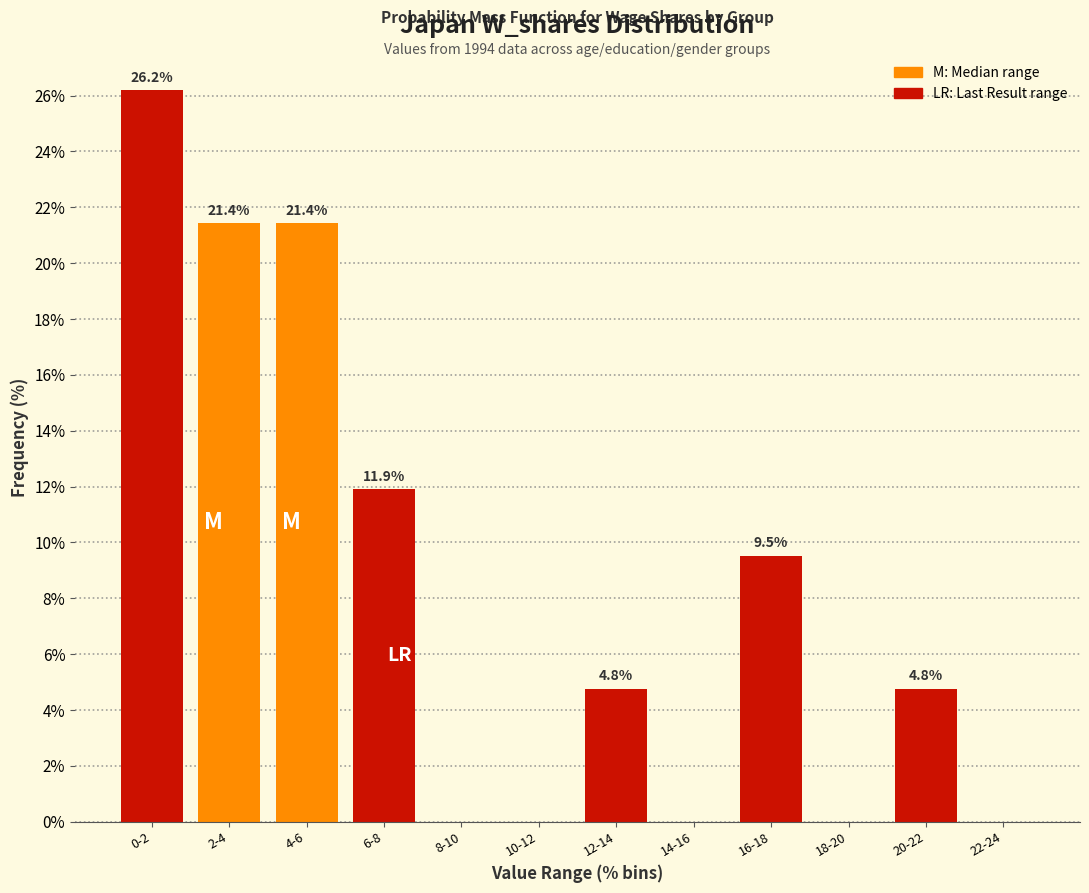

Reading left to right, list all the values displayed in this chart.

0-2=26.2	2-4=21.4	4-6=21.4	6-8=11.9	8-10=0.0	10-12=0.0	12-14=4.8	14-16=0.0	16-18=9.5	18-20=0.0	20-22=4.8	22-24=0.0